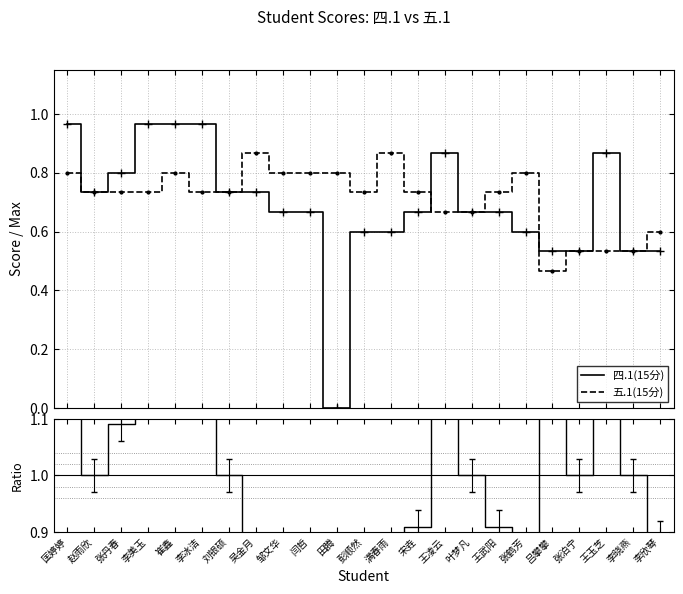

What is the average value of the 四.1(15分) series?

0.7